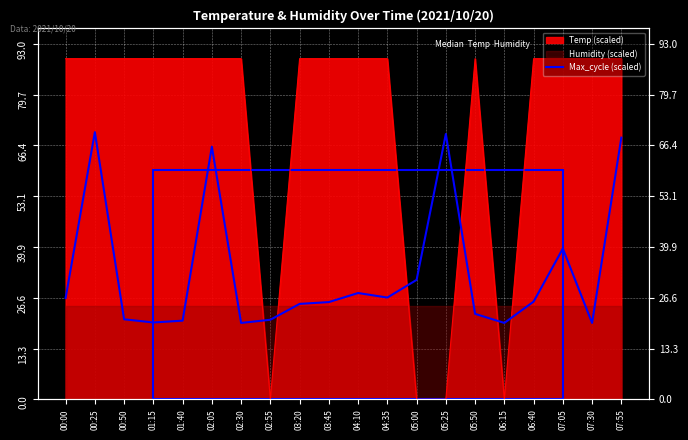

What is the change in value from 01:40 to 05:25?

+48.8